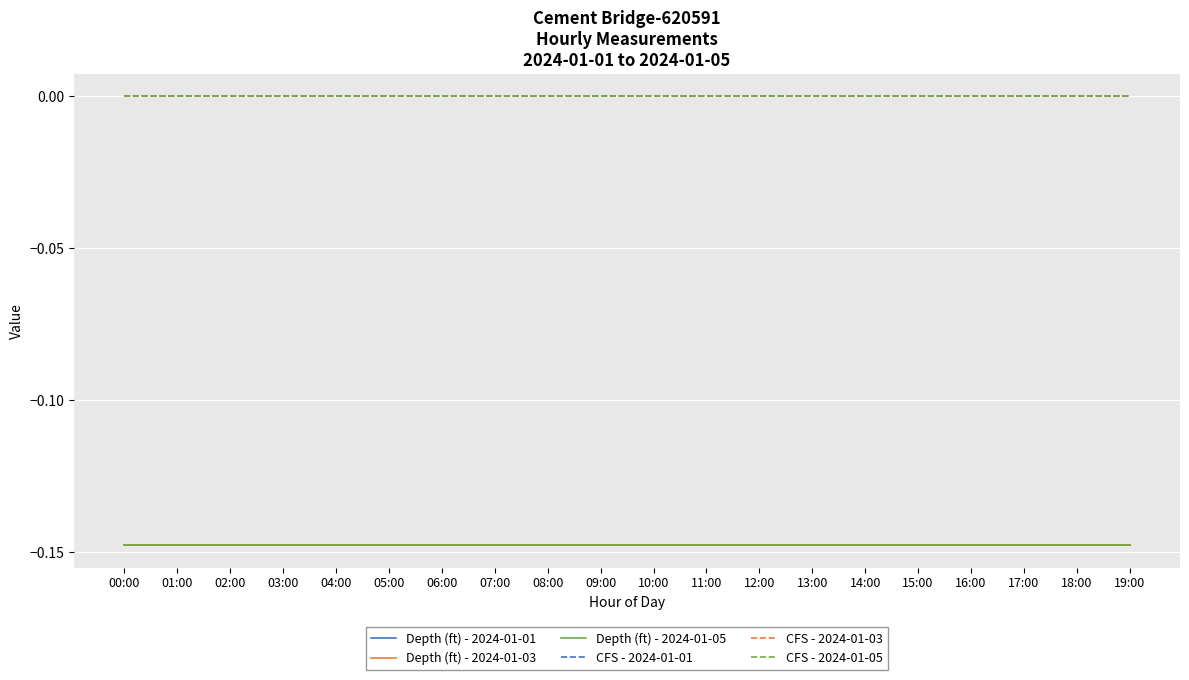

Is this an area chart (filled region under the line)?

No